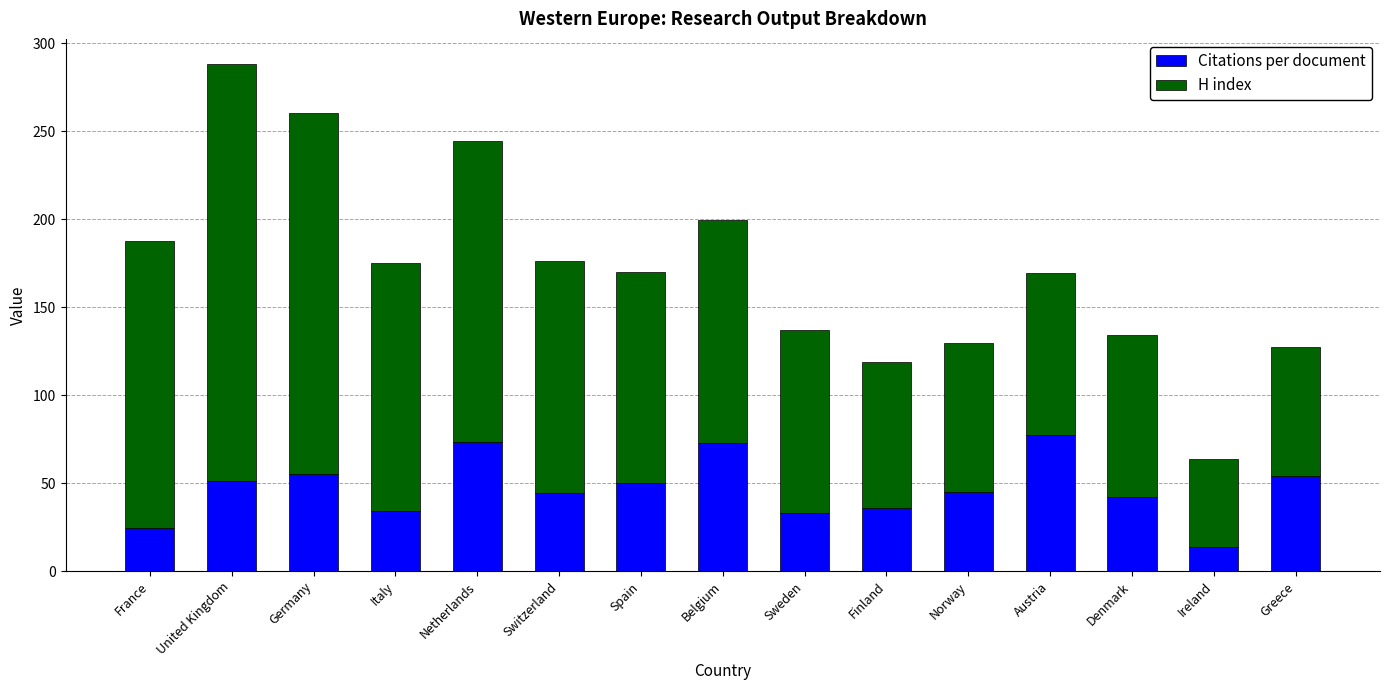

What is the minimum value for Citations per document?

13.4